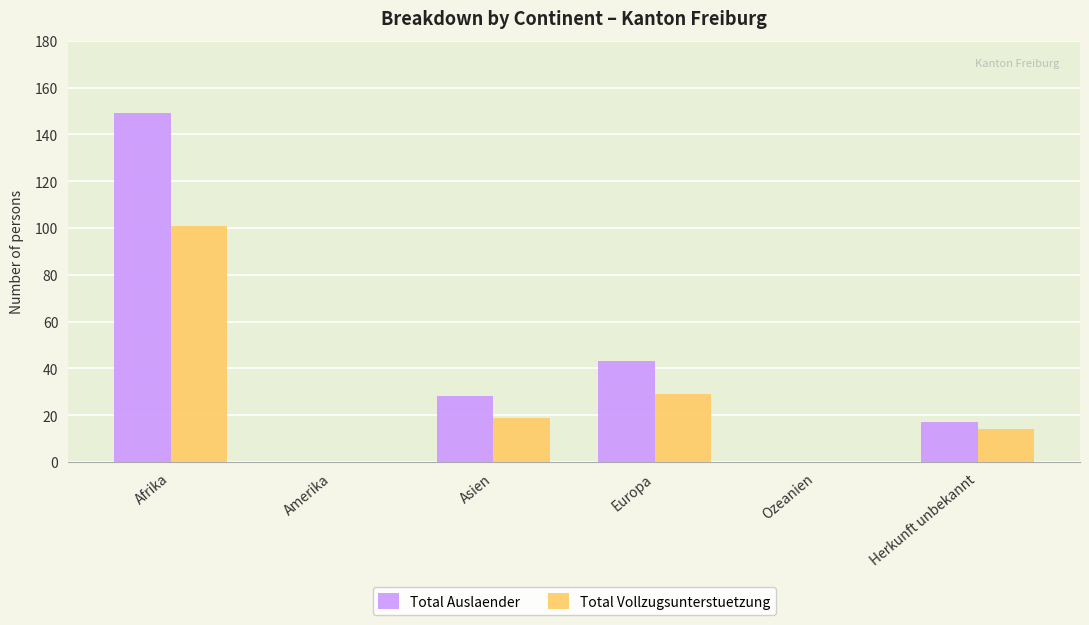

Which series has the largest total across all categories?

Total Auslaender